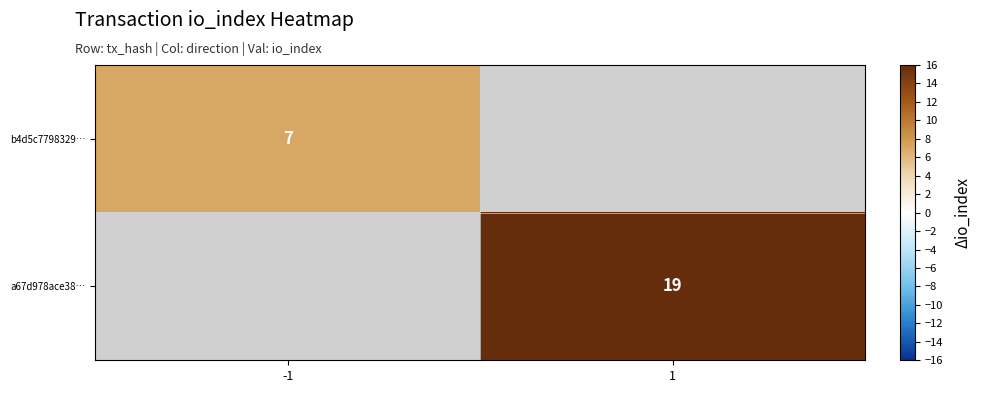

Is it true that b4d5c7798329… equals 11 at -1?

False